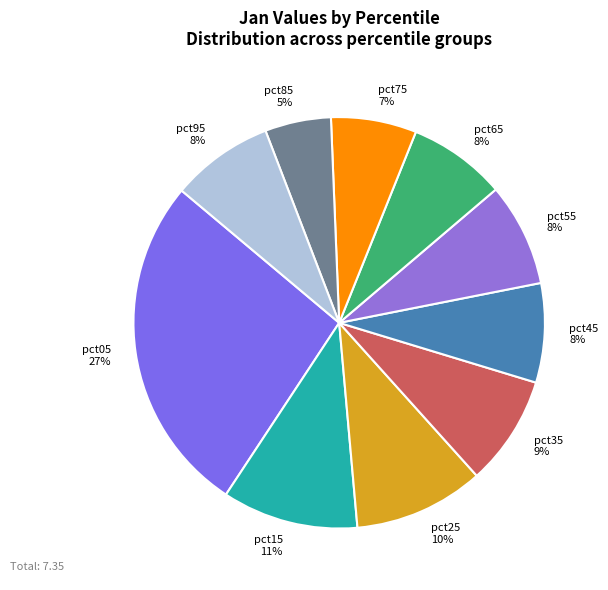

Count the number of slices in the pie.

10